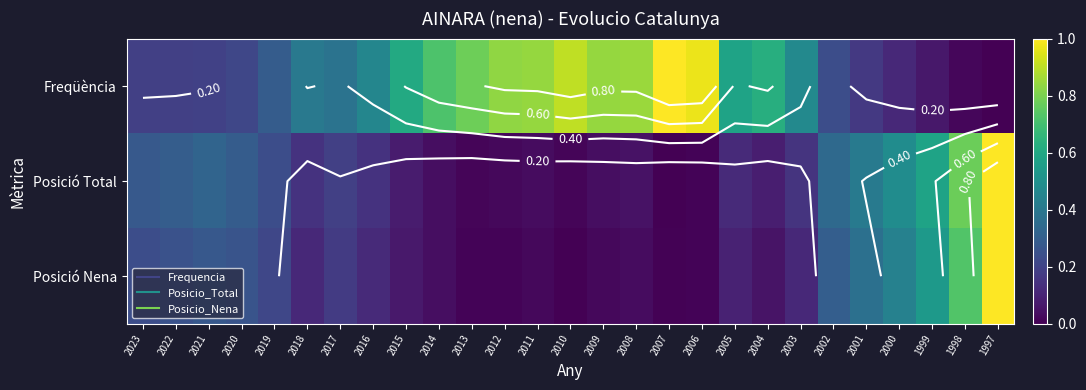

What is the average value of the Posició Nena series?

0.2